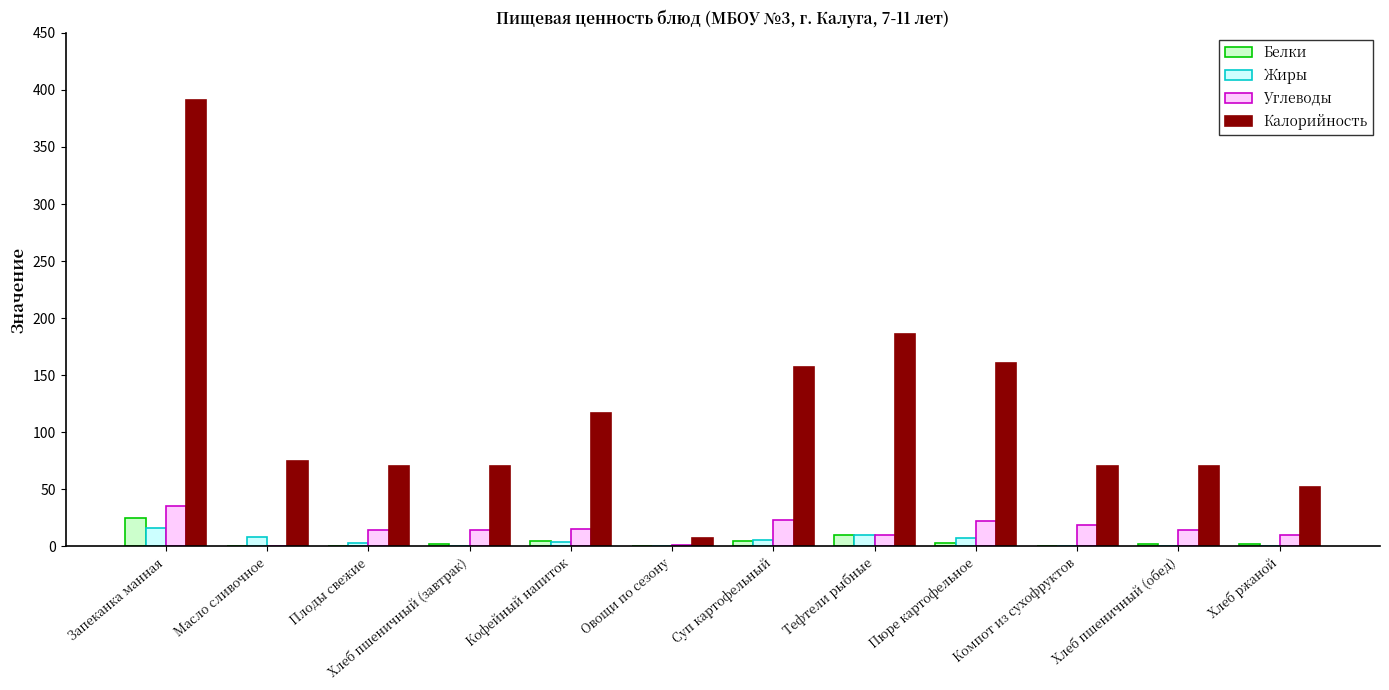

Between Хлеб пшеничный (завтрак) and Кофейный напиток, which series saw the biggest shift?

Калорийность